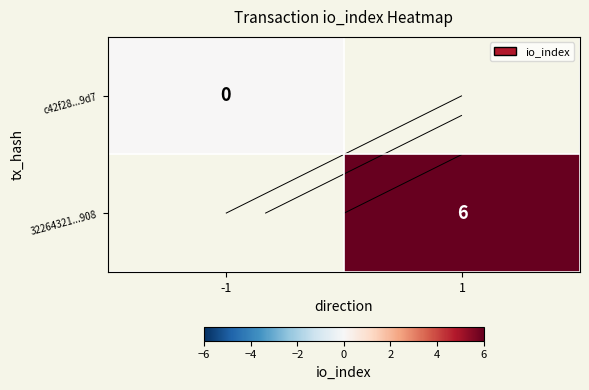

At -1, list the series in order from smallest to largest.

c42f28...9d7, 32264321...908